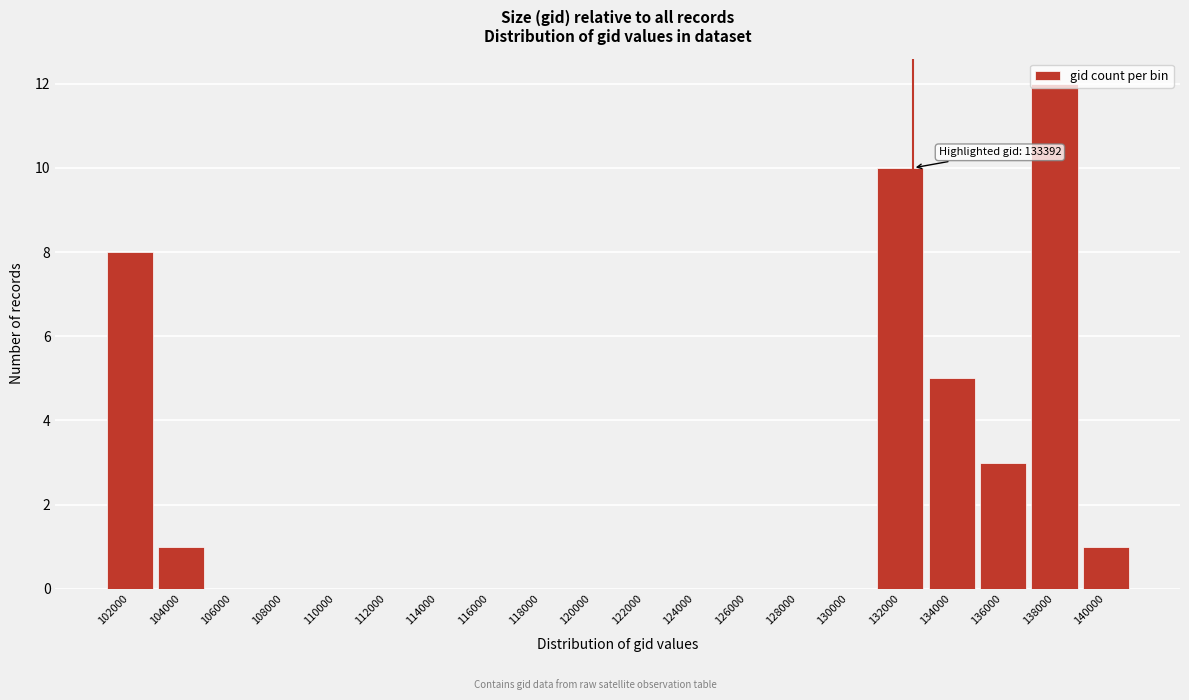

The chart shows a value of 7 at 134000. True or false?

False